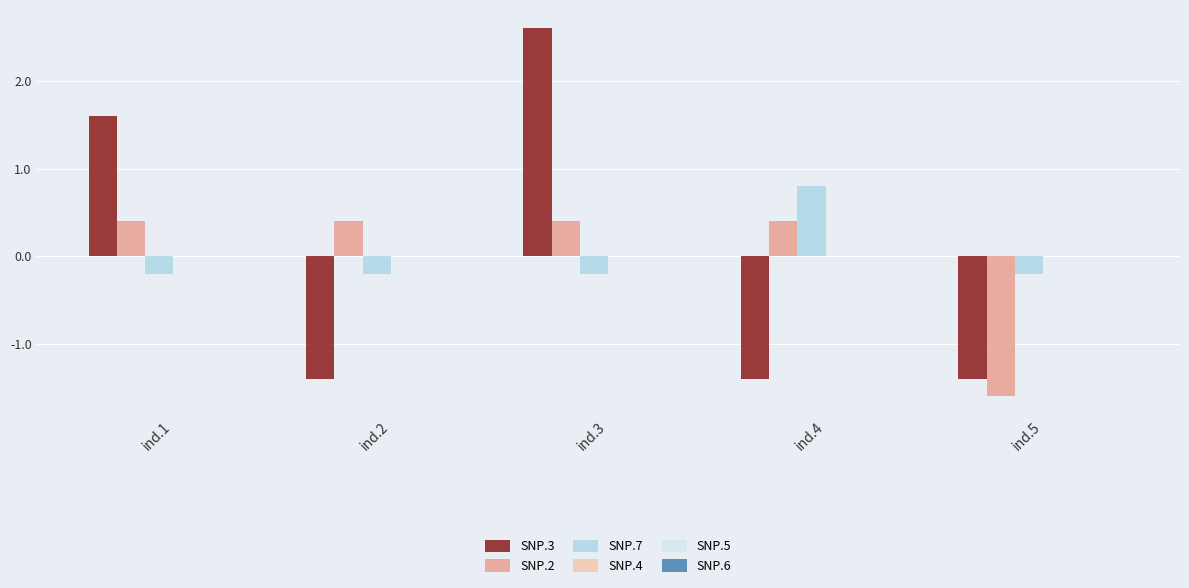

Reading right to left, extract all data points from this chart.

SNP.3: ind.5=-1.4	ind.4=-1.4	ind.3=2.6	ind.2=-1.4	ind.1=1.6
SNP.2: ind.5=-1.6	ind.4=0.4	ind.3=0.4	ind.2=0.4	ind.1=0.4
SNP.7: ind.5=-0.2	ind.4=0.8	ind.3=-0.2	ind.2=-0.2	ind.1=-0.2